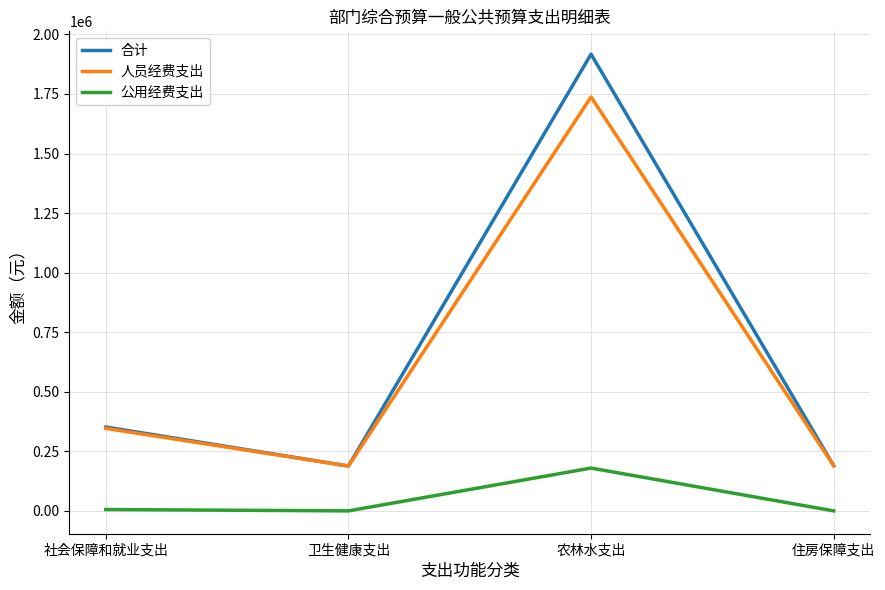

What are all the series names shown in the legend?

合计, 人员经费支出, 公用经费支出